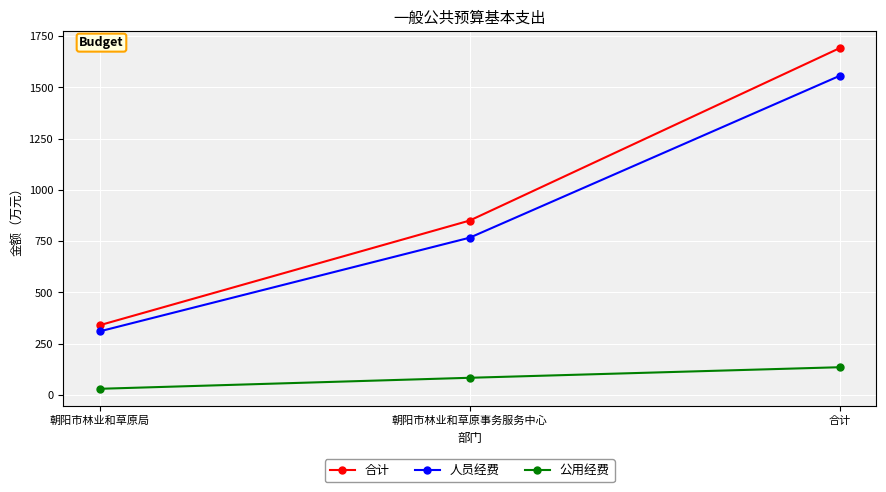

At which label does 合计 reach its peak?

合计